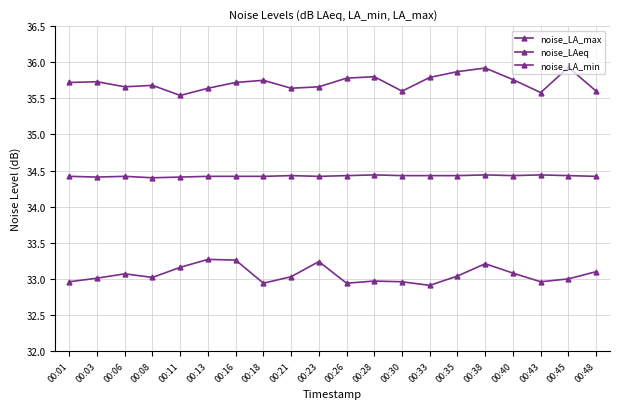

How many distinct data groups are displayed?

3